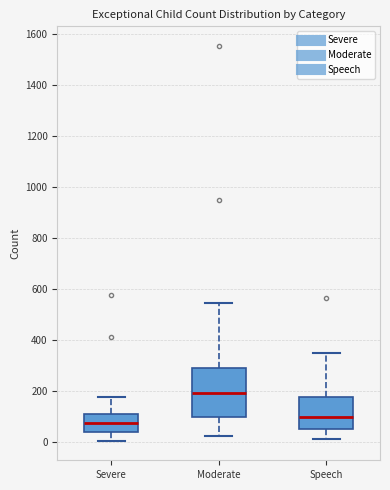

Reading left to right, read every box against the y-axis: the position of its median line, the range the box covers, and the ends of its whiskers. The values are not printed on the chart, so give them approximately, as read against the axis.

Severe: median 80, box 40 to 100, whiskers 0 to 180
Moderate: median 200, box 100 to 280, whiskers 20 to 540
Speech: median 100, box 60 to 180, whiskers 20 to 340